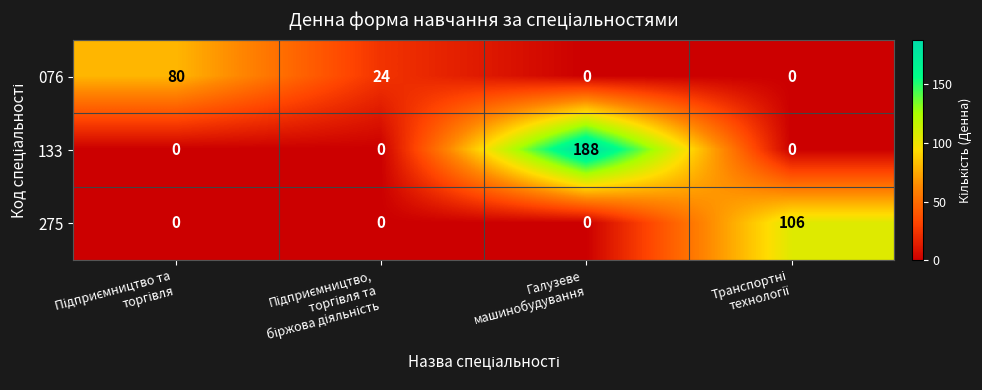

Count the 076 values in the range 0 to 80.

4